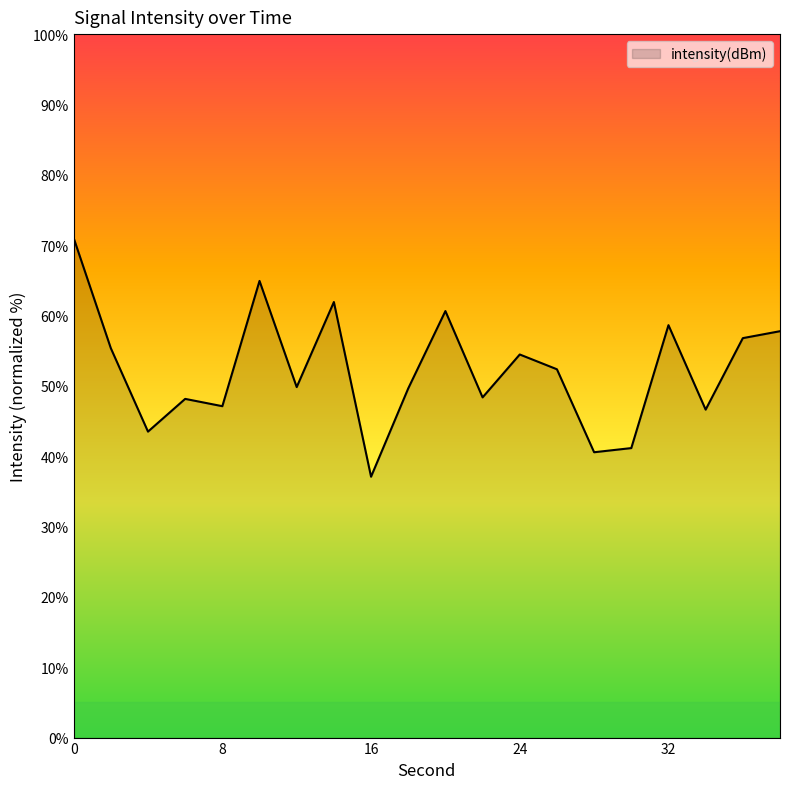

What is the smallest value displayed?

37.1